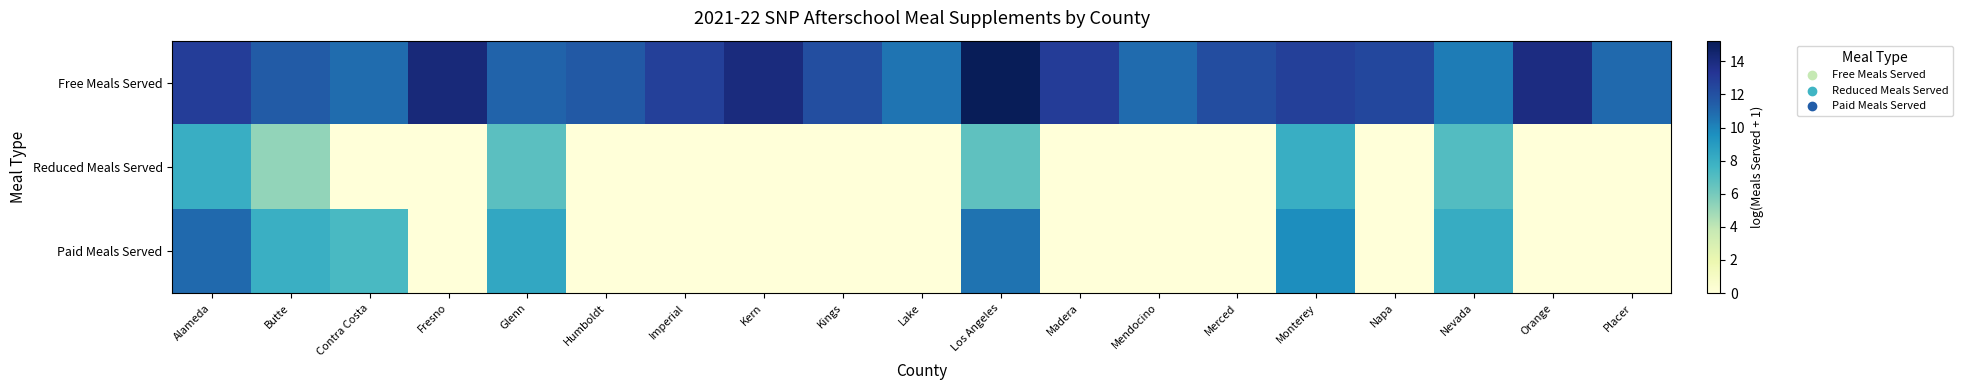

Reading left to right, transcribe all the data shown in this chart.

Free Meals Served: Alameda=12.9	Butte=11.5	Contra Costa=10.9	Fresno=14.1	Glenn=11.2	Humboldt=11.7	Imperial=12.7	Kern=14.0	Kings=12.1	Lake=10.6	Los Angeles=15.2	Madera=13.0	Mendocino=10.9	Merced=12.2	Monterey=12.8	Napa=12.4	Nevada=10.3	Orange=13.9	Placer=11.0
Reduced Meals Served: Alameda=8.0	Butte=5.2	Contra Costa=0.0	Fresno=0.0	Glenn=6.8	Humboldt=0.0	Imperial=0.0	Kern=0.0	Kings=0.0	Lake=0.0	Los Angeles=6.7	Madera=0.0	Mendocino=0.0	Merced=0.0	Monterey=8.0	Napa=0.0	Nevada=7.1	Orange=0.0	Placer=0.0
Paid Meals Served: Alameda=11.0	Butte=7.9	Contra Costa=7.4	Fresno=0.0	Glenn=8.4	Humboldt=0.0	Imperial=0.0	Kern=0.0	Kings=0.0	Lake=0.0	Los Angeles=10.6	Madera=0.0	Mendocino=0.0	Merced=0.0	Monterey=9.6	Napa=0.0	Nevada=8.1	Orange=0.0	Placer=0.0